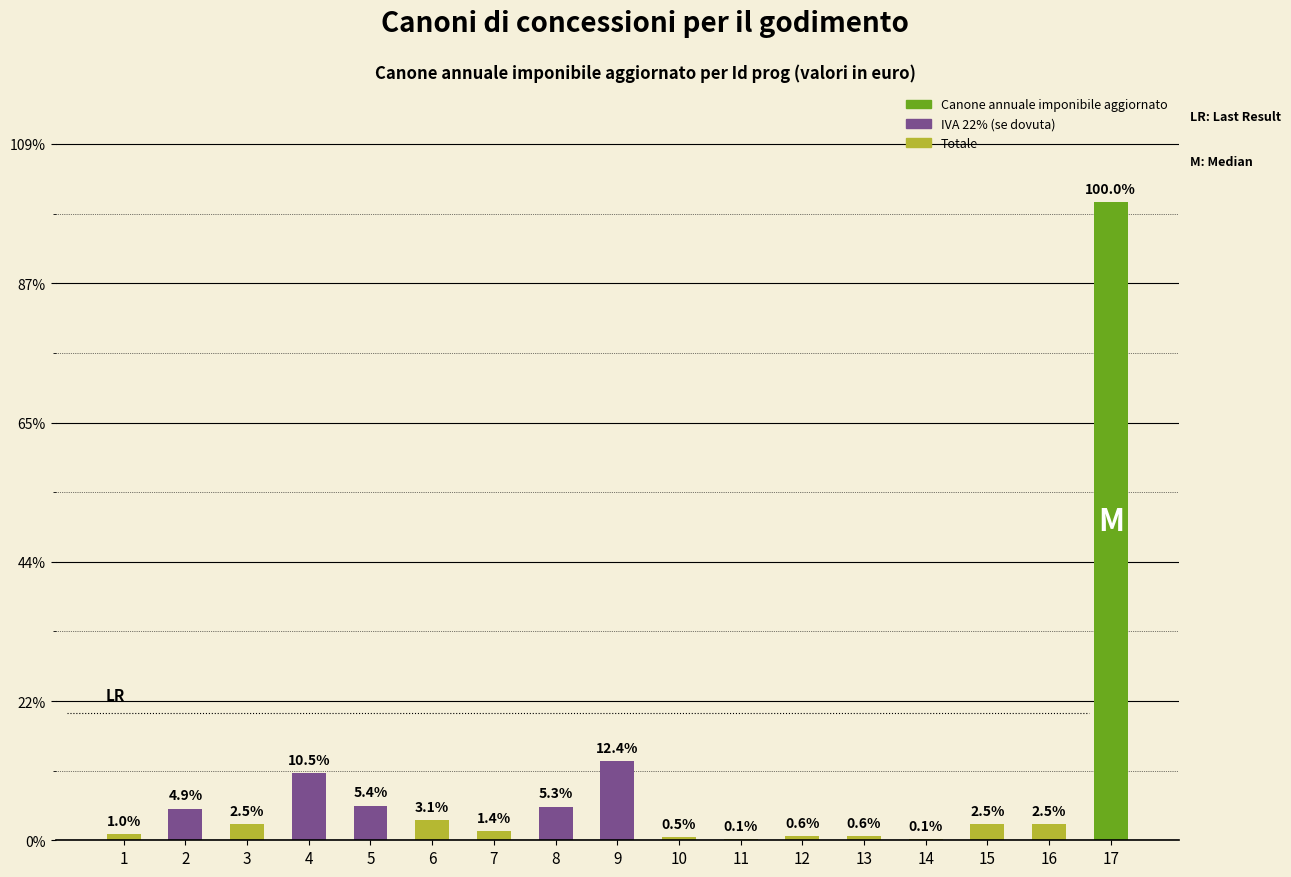

Reading left to right, extract all data points from this chart.

4.5	22.7	11.3	48.2	25.0	14.3	6.3	24.1	56.7	2.3	0.6	2.8	2.8	0.6	11.3	11.3	458.4